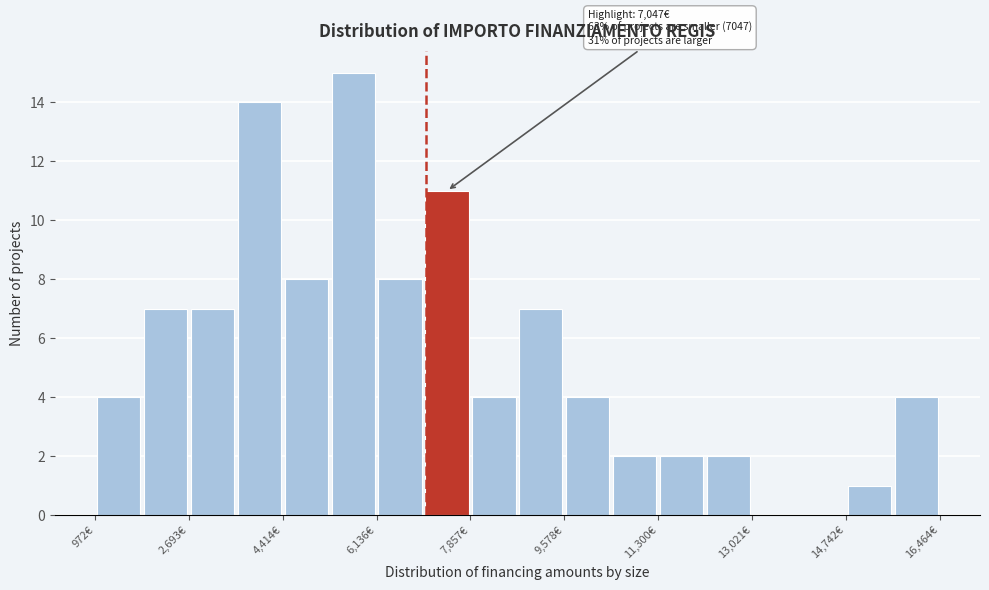

Over which range of the x-axis is the bar tallest?

5200 to 6200